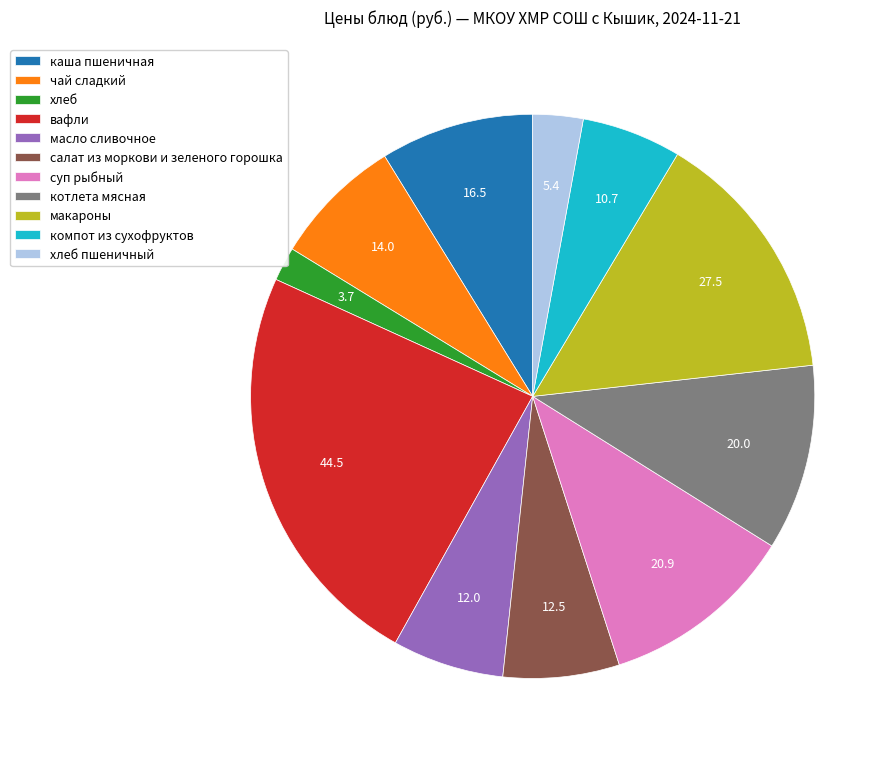

How many slices are in this pie chart?

11